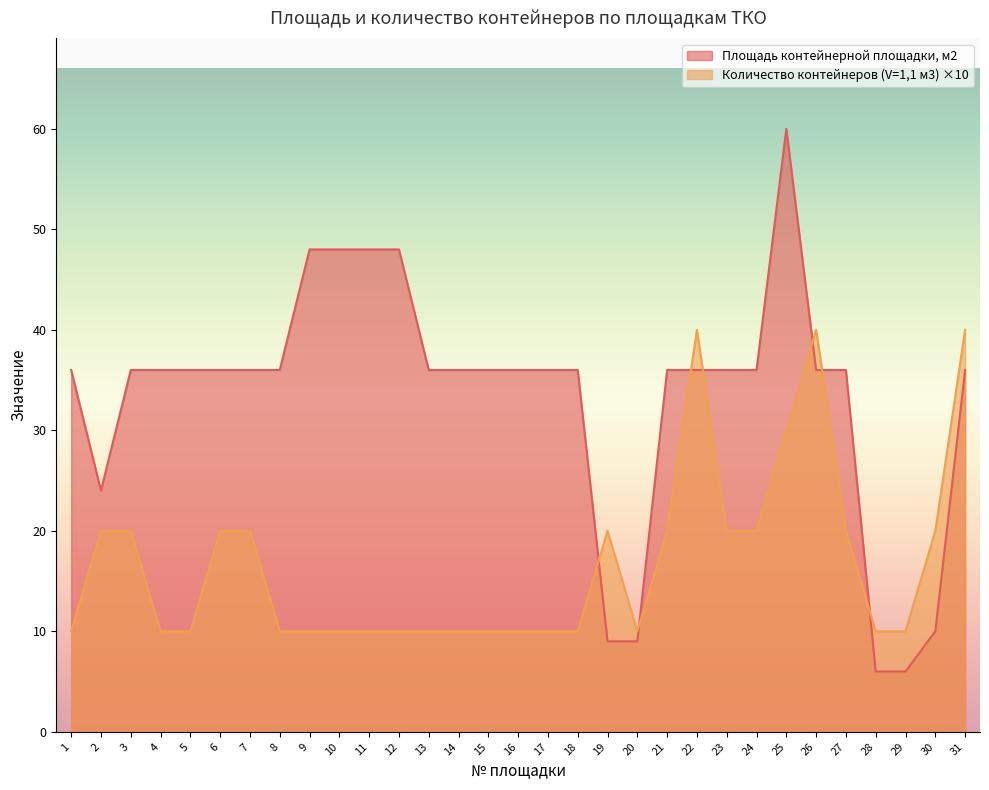

At how many categories does at least one series exceed 11?

28